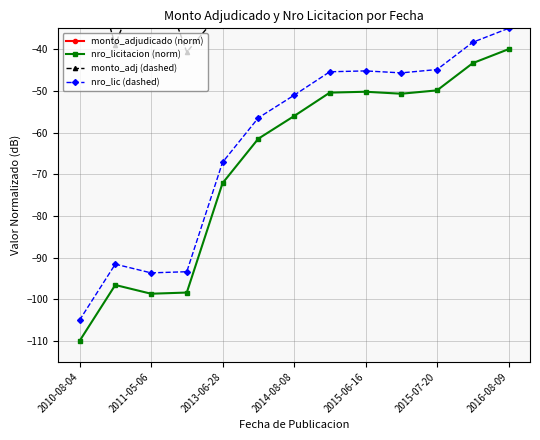

True or false: monto_adj (dashed) and nro_lic (dashed) cross at least once.

False